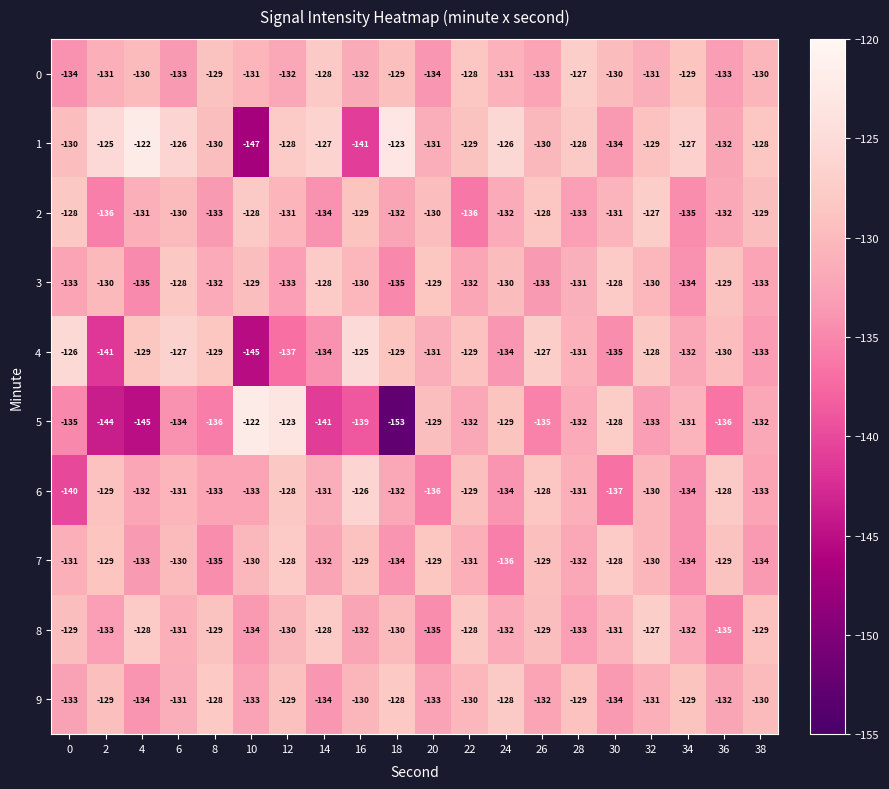

At which label does 0 first exceed -131?

4